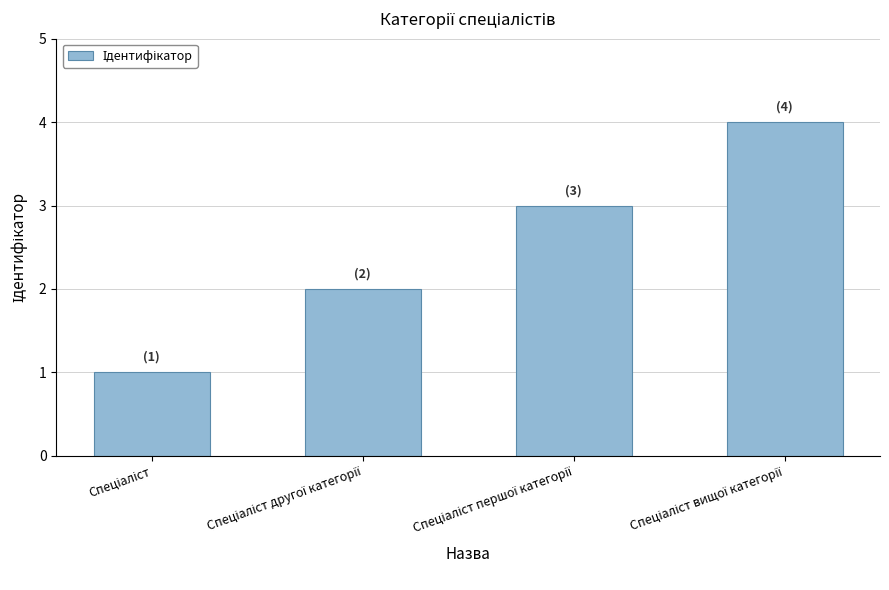

Count the number of data series in this chart.

1